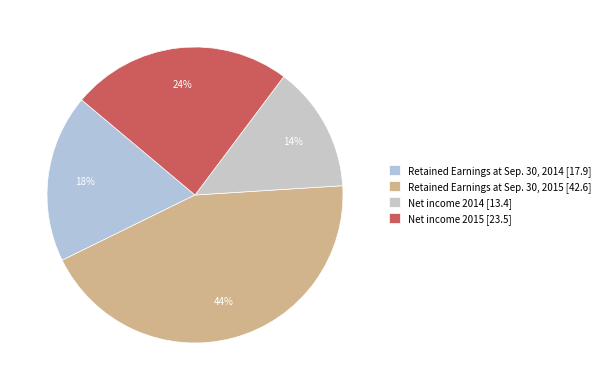

To the nearest percent, what portion does Retained Earnings at Sep. 30, 2015 [42.6] represent?

44%